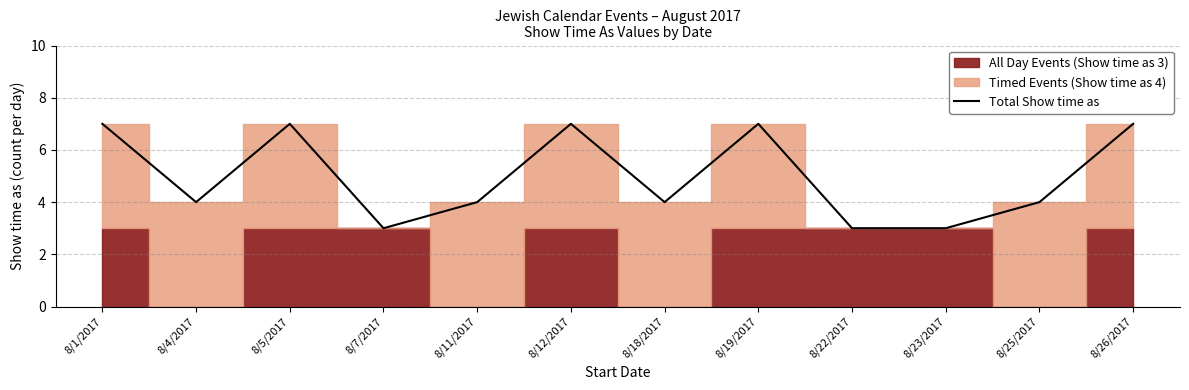

What position from the left is 8/19/2017?

8